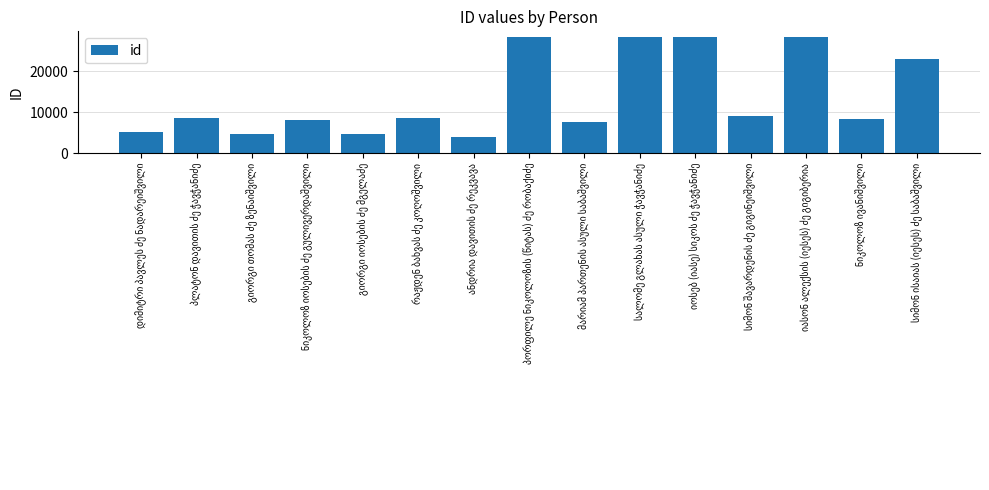

What is the smallest value displayed?

3980